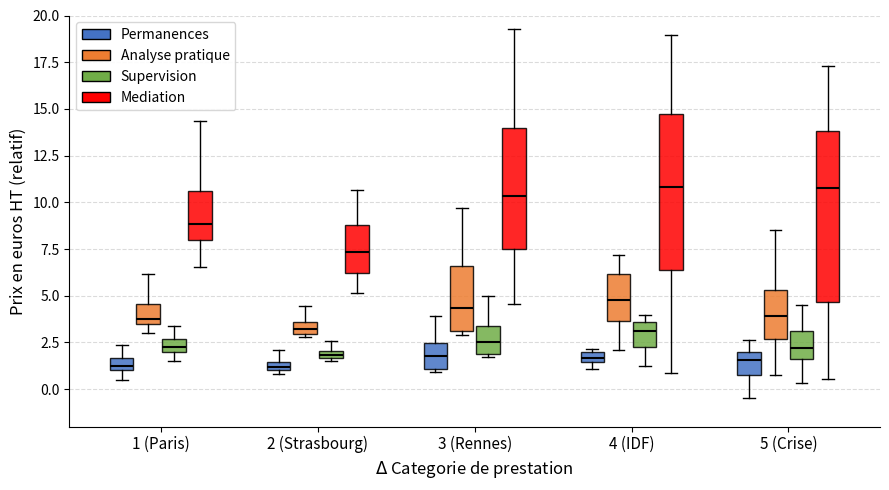

Which box is the tallest, from its lower edge to its upper edge?

5 (Crise) (Mediation)